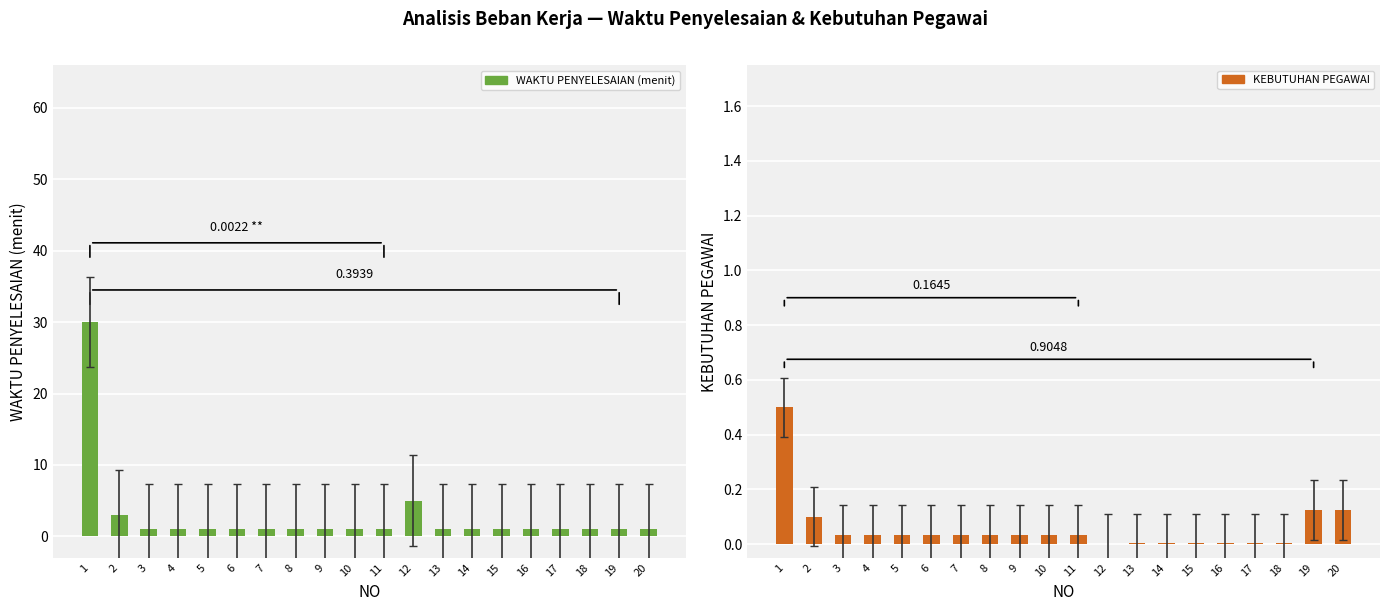

What is the value of the WAKTU PENYELESAIAN (menit) bar at the 15th from the left?

1.0